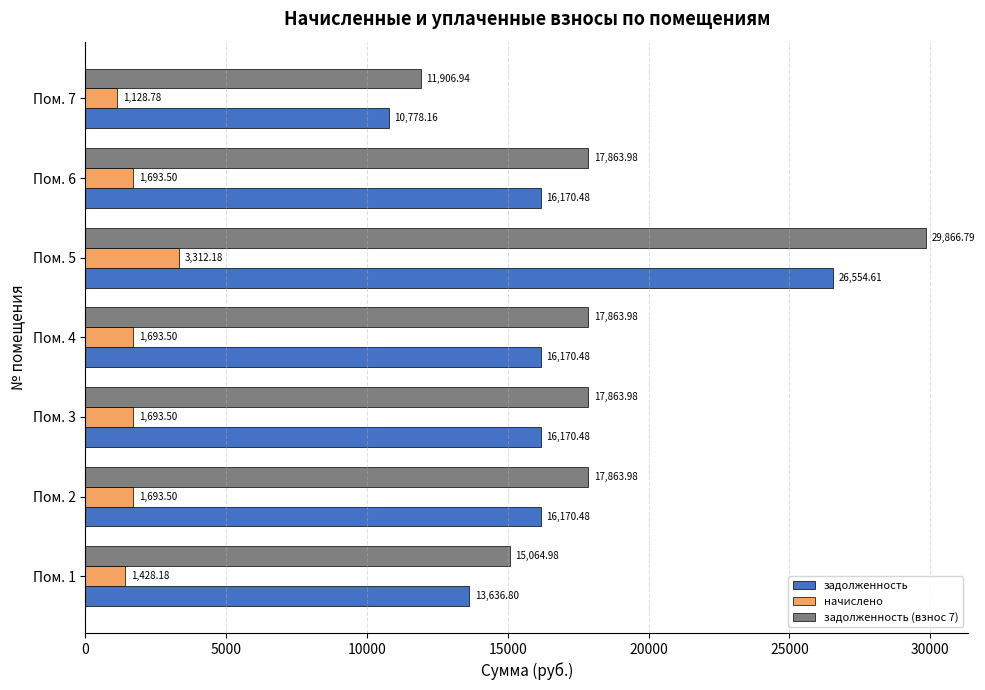

At which category is the sum across all series the highest?

Пом. 5